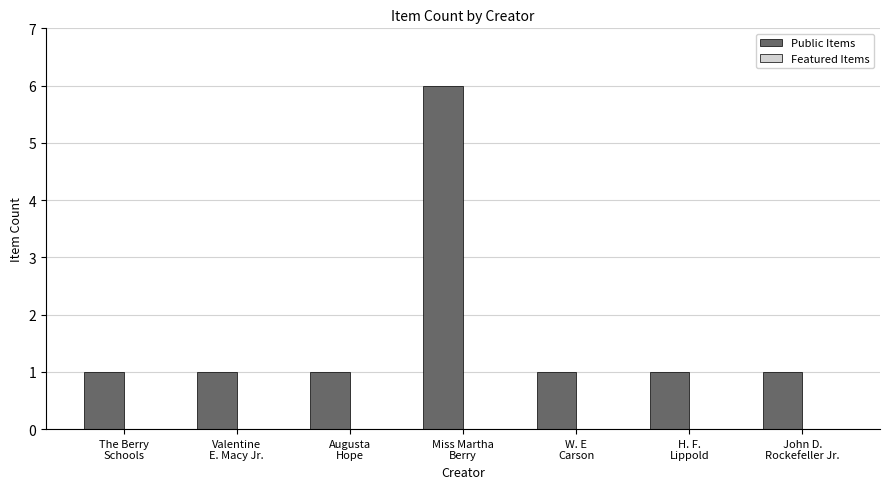

What is the sum of all values?

12